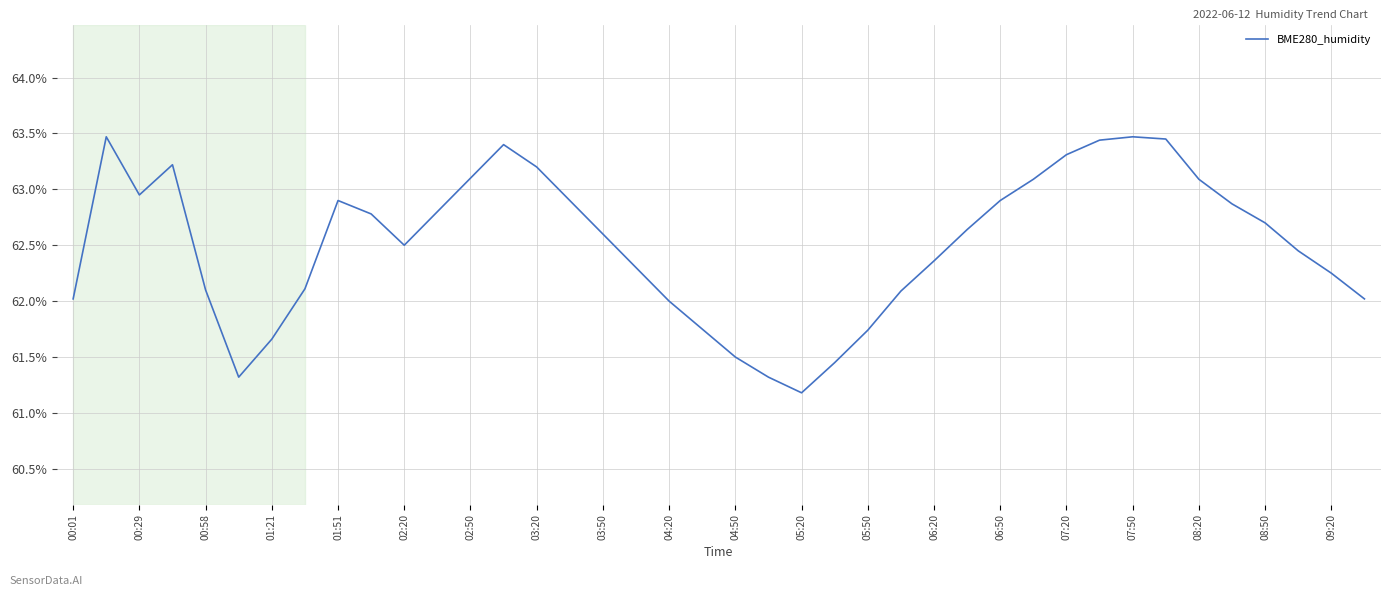

What is the difference between the maximum and minimum values?

2.3